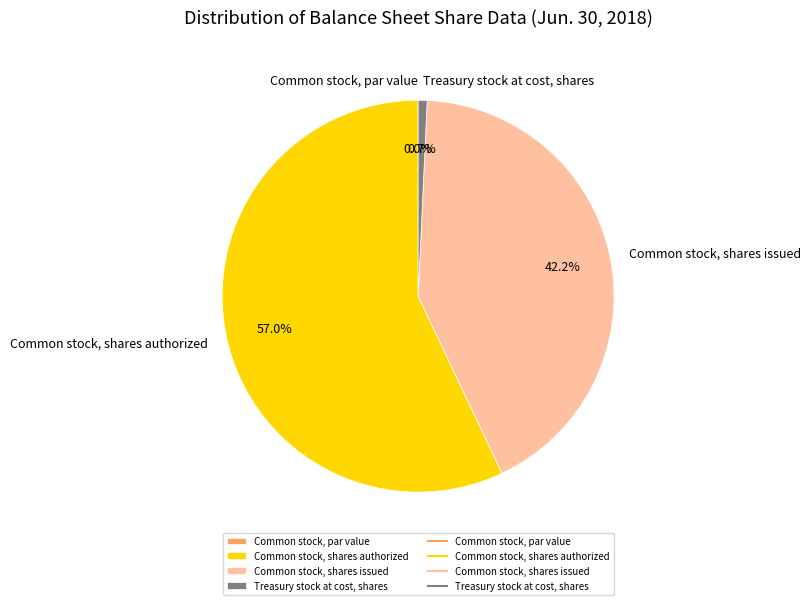

To the nearest percent, what percentage of the pie is Common stock, shares issued?

42%